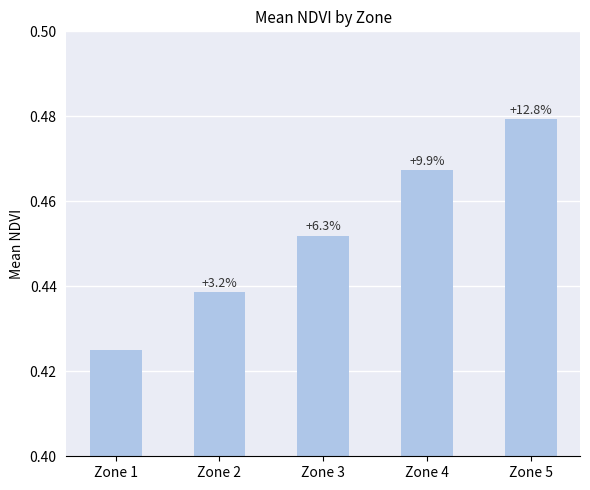

Are the bars horizontal?

No